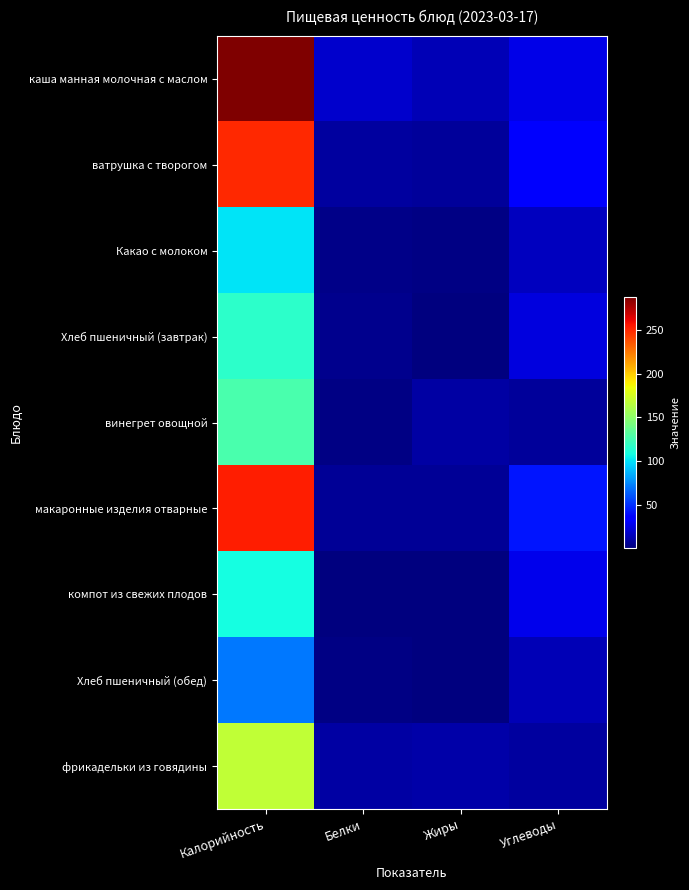

List the series in order of their peak value, lowest first.

Хлеб пшеничный (обед), Какао с молоком, компот из свежих плодов, Хлеб пшеничный (завтрак), винегрет овощной, фрикадельки из говядины, ватрушка с творогом, макаронные изделия отварные, каша манная молочная с маслом